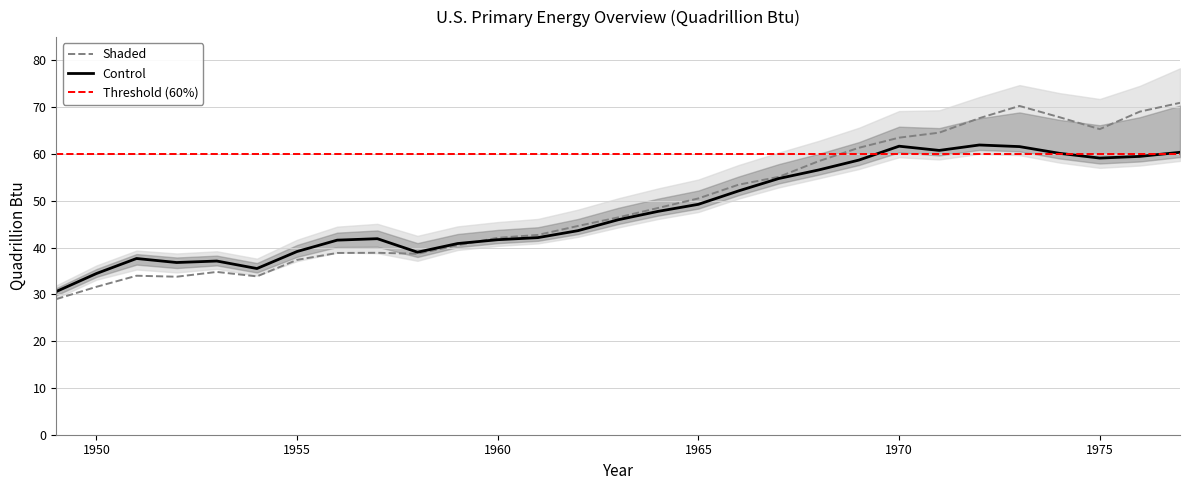

True or false: Control has a value of 101.7 at 1970.

False